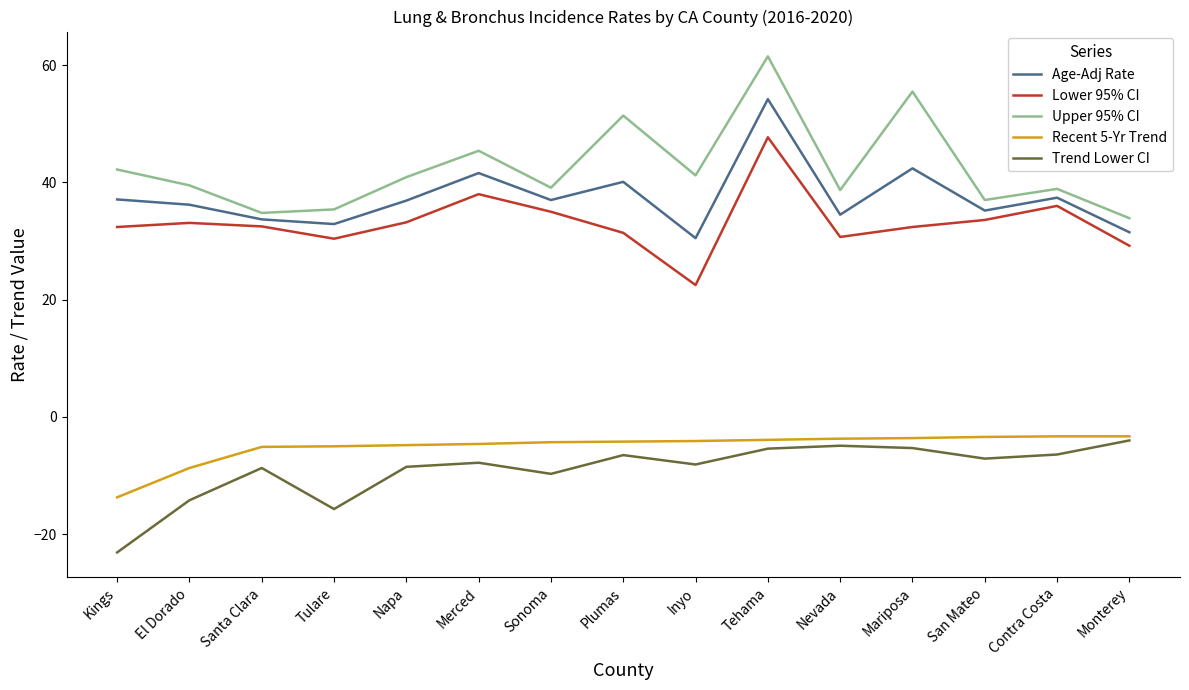

At which label is Lower 95% CI closest to 35?

Sonoma